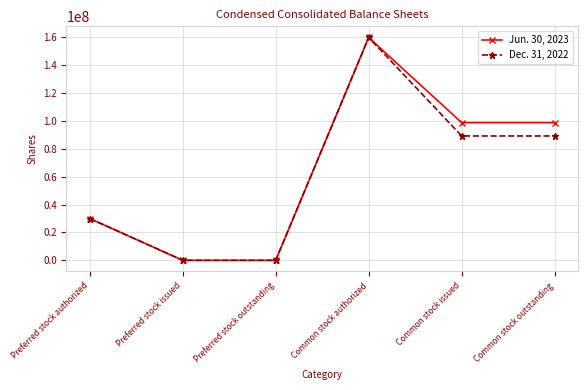

How many lines are shown in the chart?

2